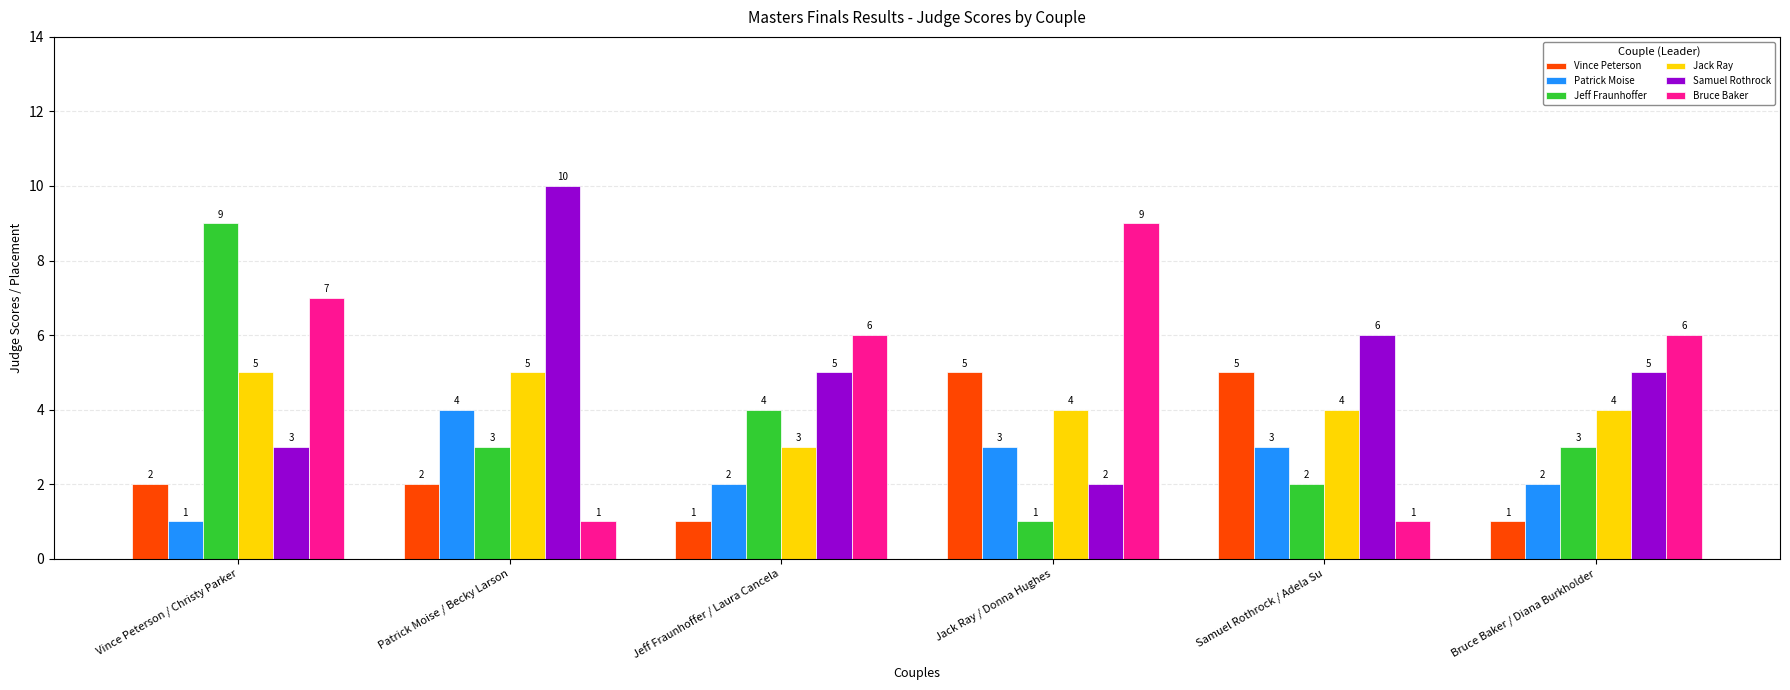

How many categories are shown in the chart?

6